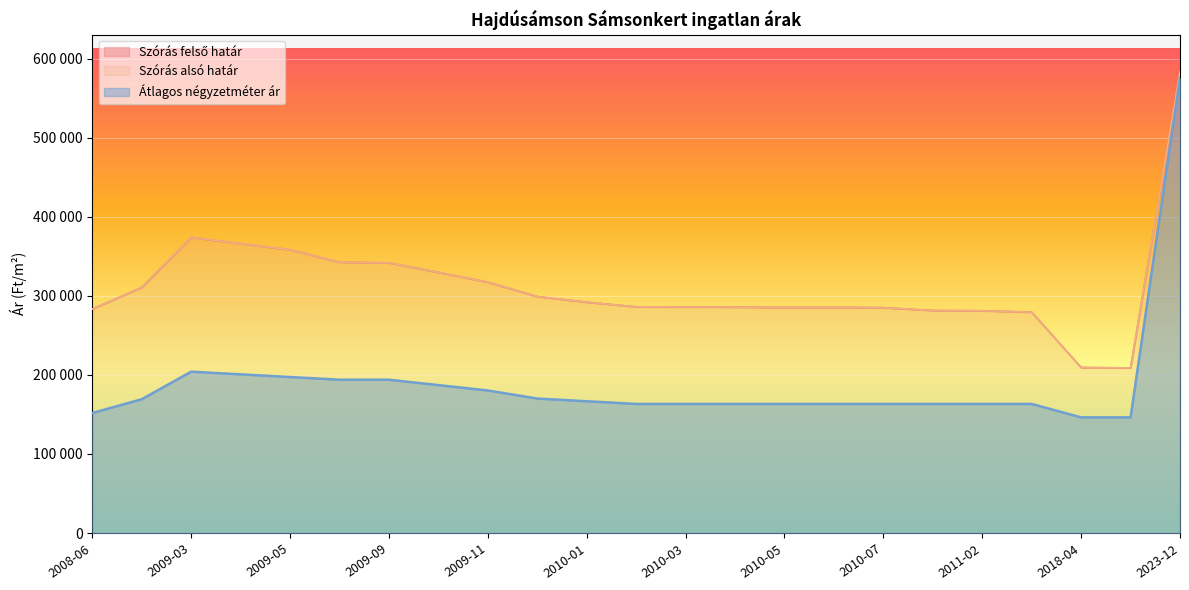

How many values in the Szórás felső határ series exceed 286114?

11